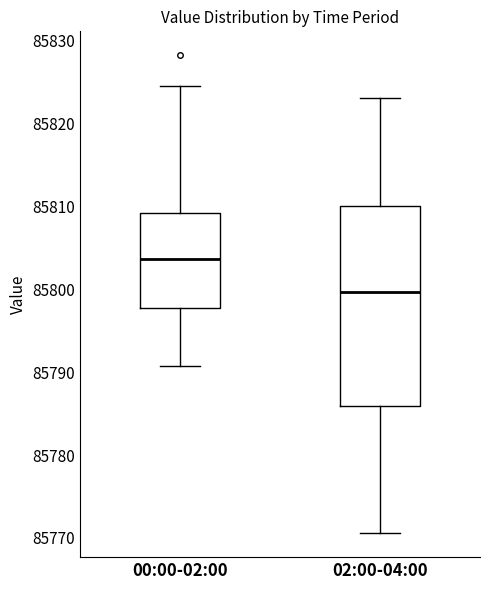

Which box's median line is the highest?

00:00-02:00